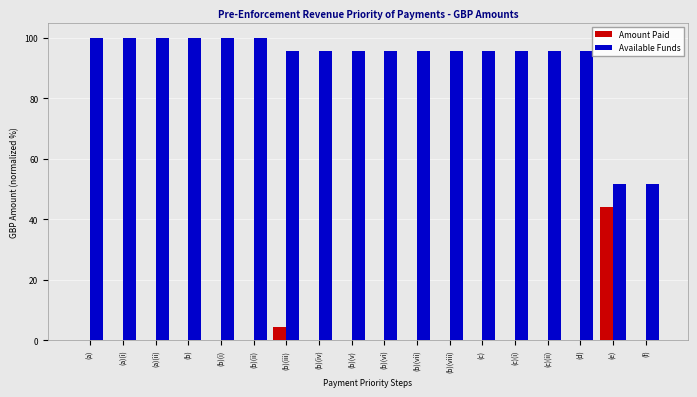

True or false: Amount Paid has a value of 0.0 at (a)(ii).

True